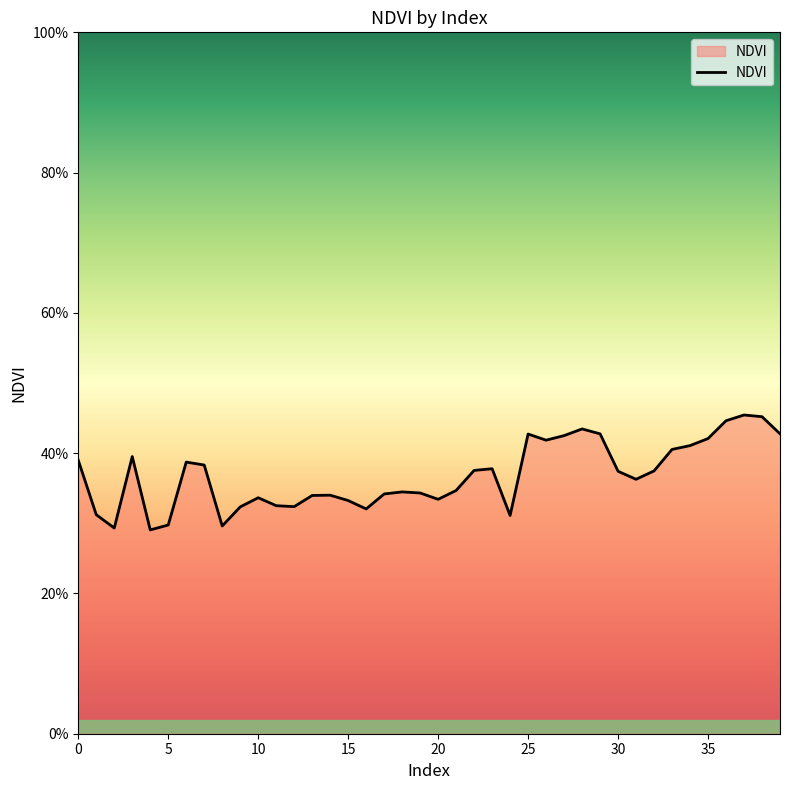

How many points are lower than both their immediate neighbors (excluding endpoints)?

9